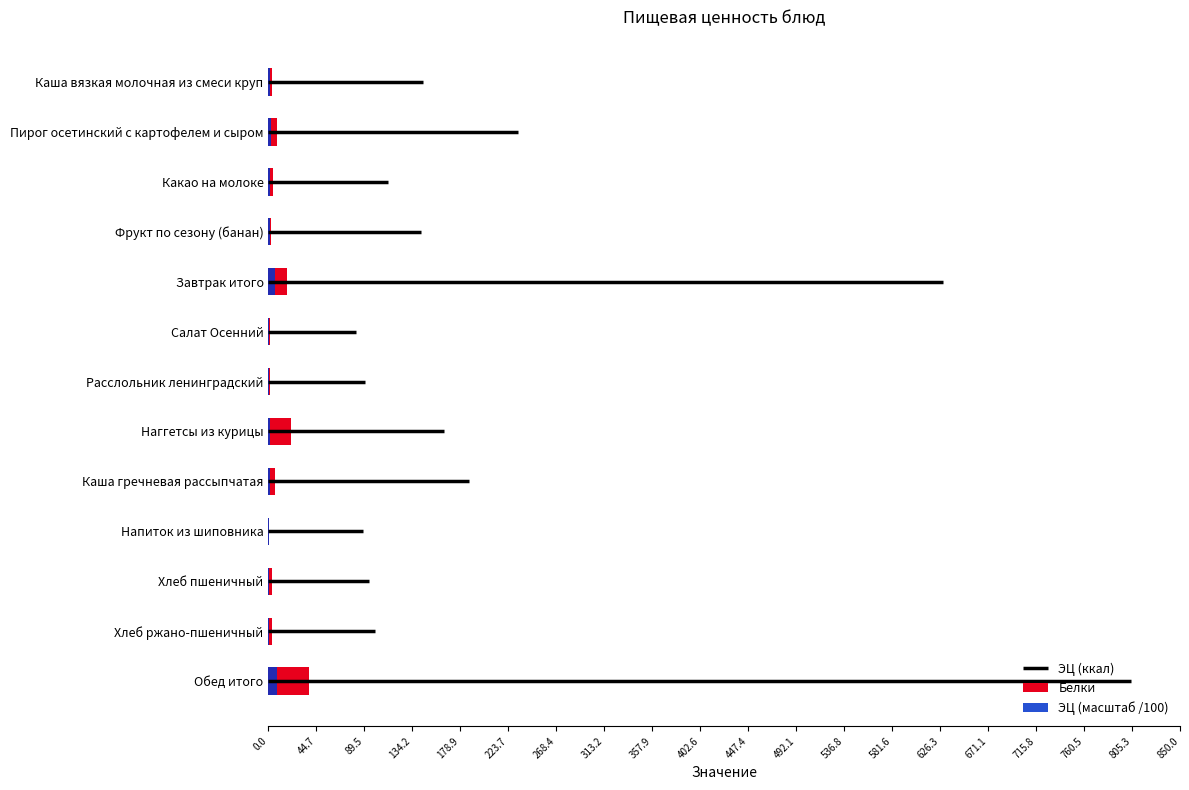

Which series changed the most between Каша гречневая рассыпчатая and Напиток из шиповника?

Белки